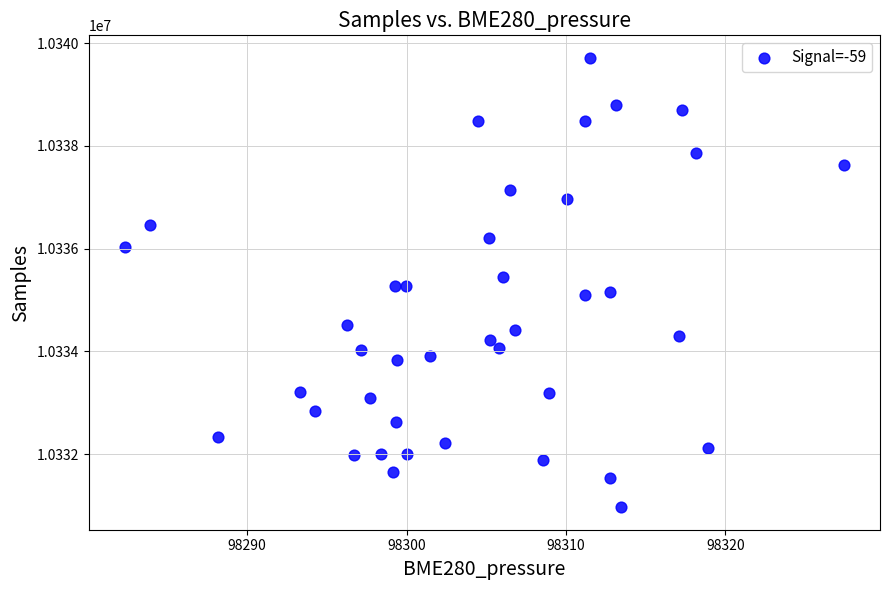

What is the range of Y values (max minus min)?

8749